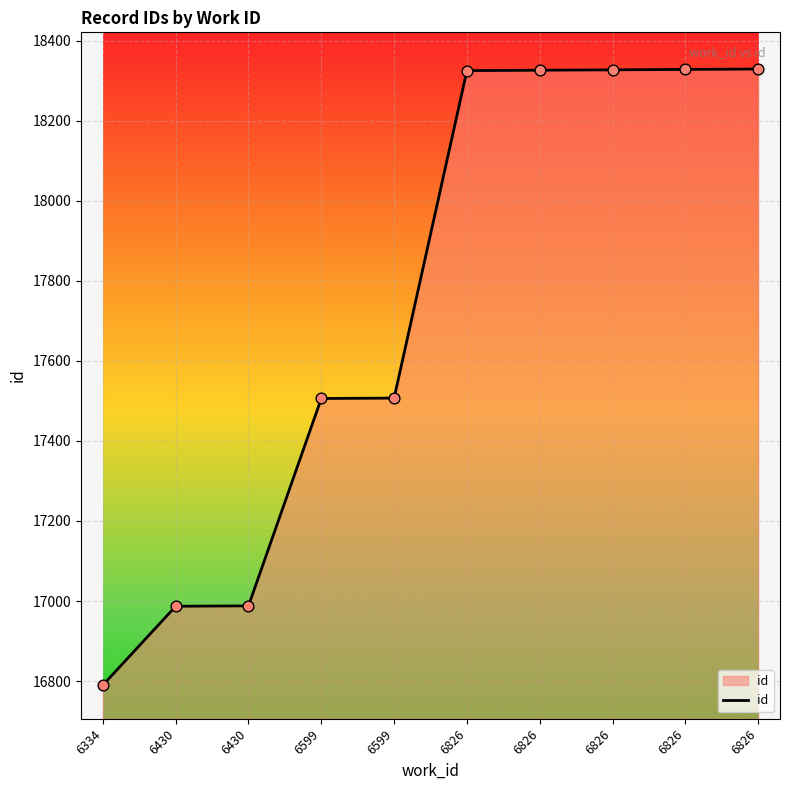

What is the change in value from 6826 to 6826?

+2